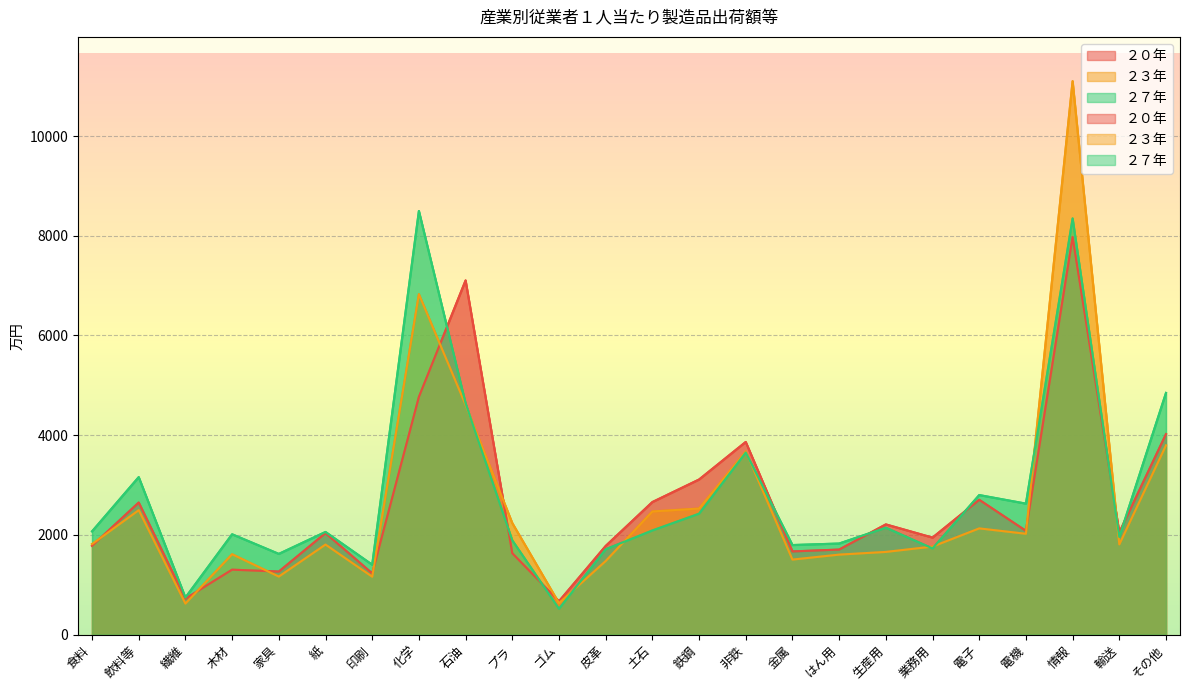

At which category is the sum across all series the highest?

情報